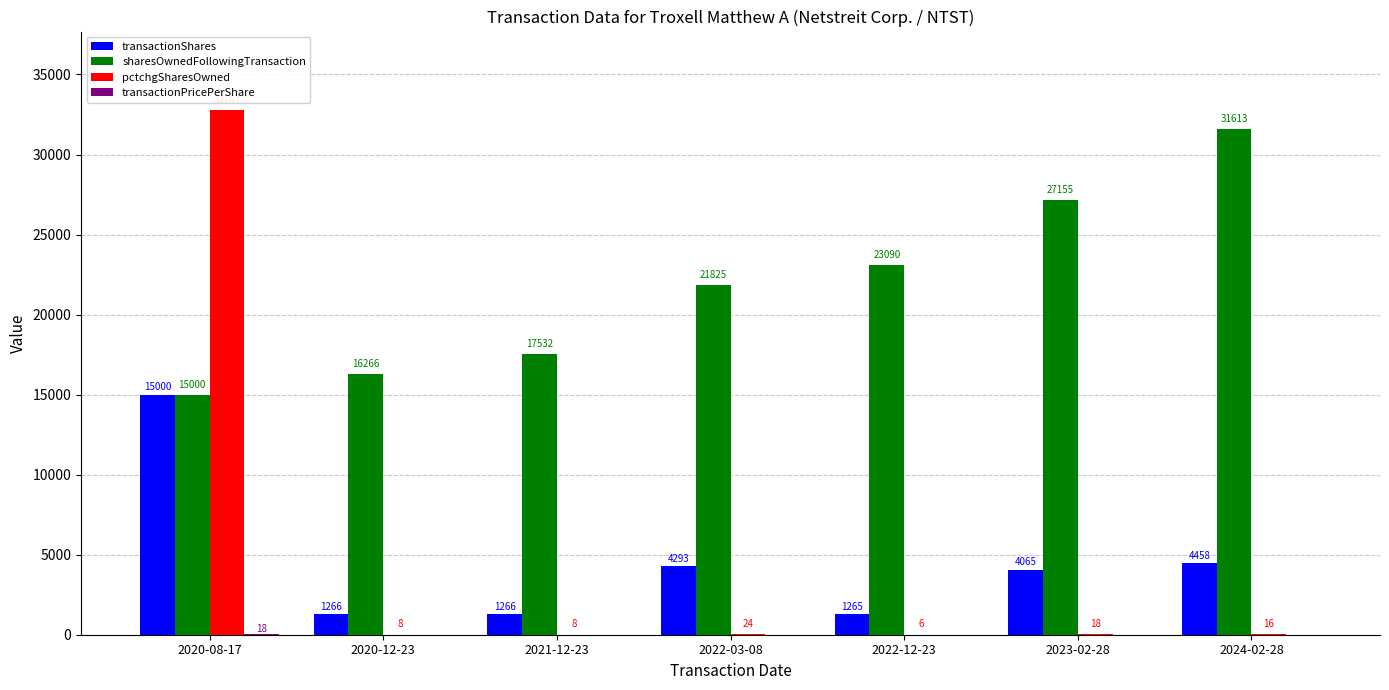

Is it true that pctchgSharesOwned equals 32767 at 2020-08-17?

True